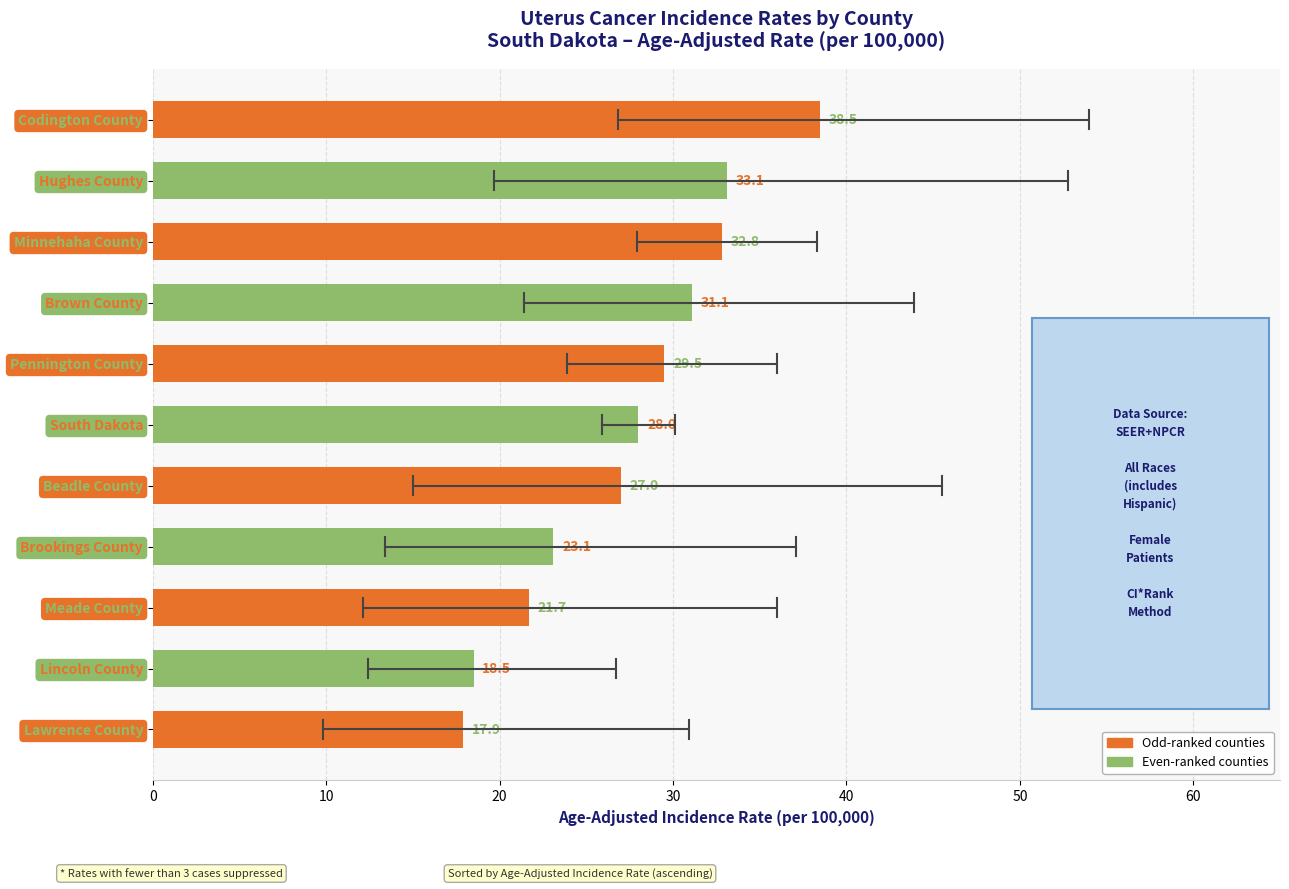

Reading bottom to top, list all the values displayed in this chart.

Lawrence County=17.9	Lincoln County=18.5	Meade County=21.7	Brookings County=23.1	Beadle County=27.0	South Dakota=28.0	Pennington County=29.5	Brown County=31.1	Minnehaha County=32.8	Hughes County=33.1	Codington County=38.5